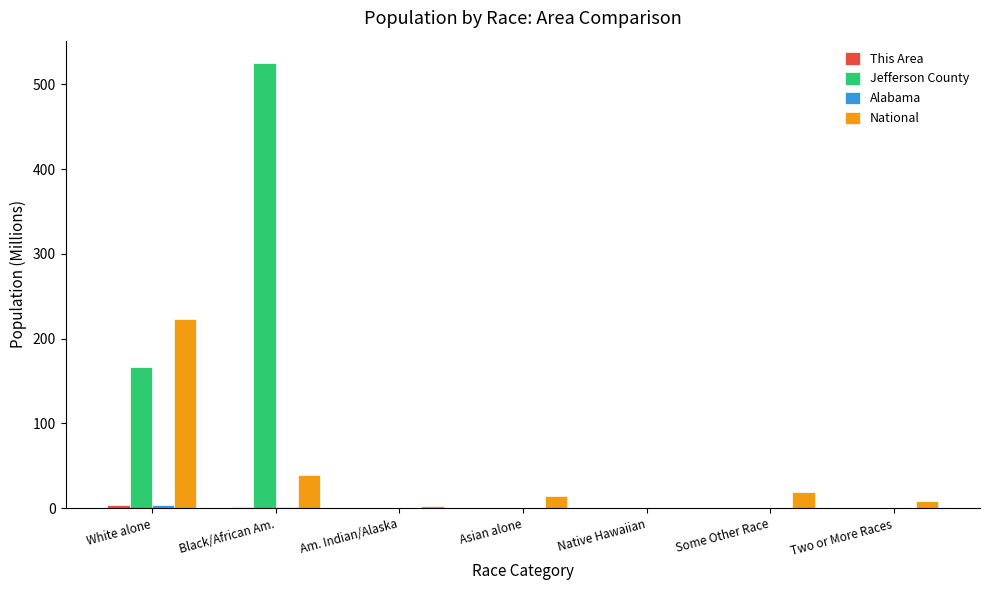

Which series has the largest range (max minus min)?

Jefferson County